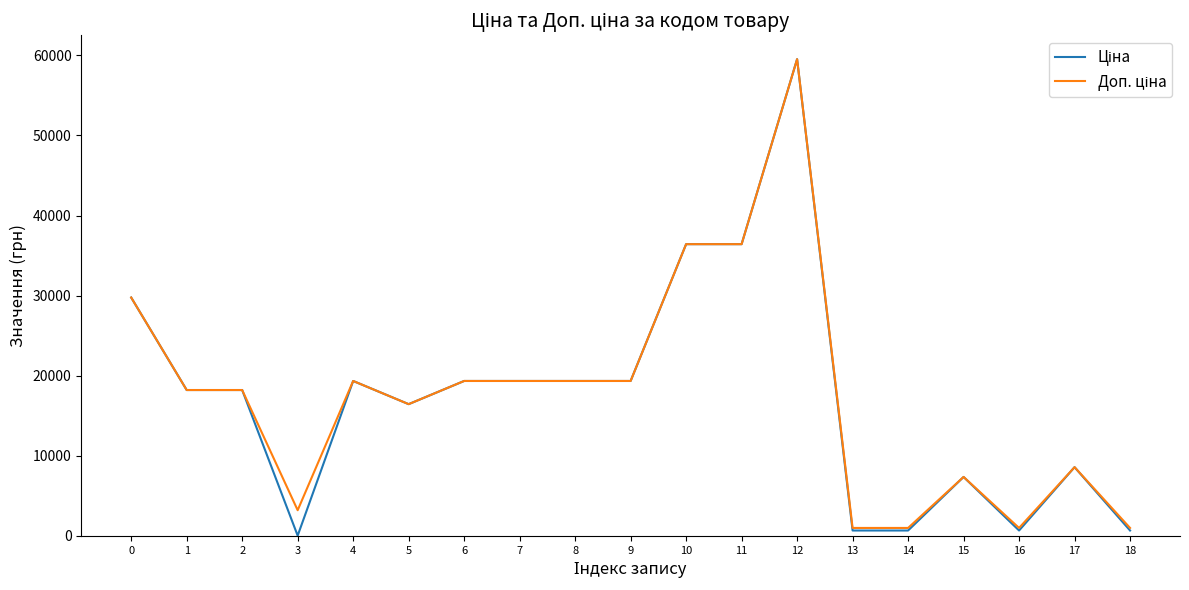

Which category has the highest value across all series?

12